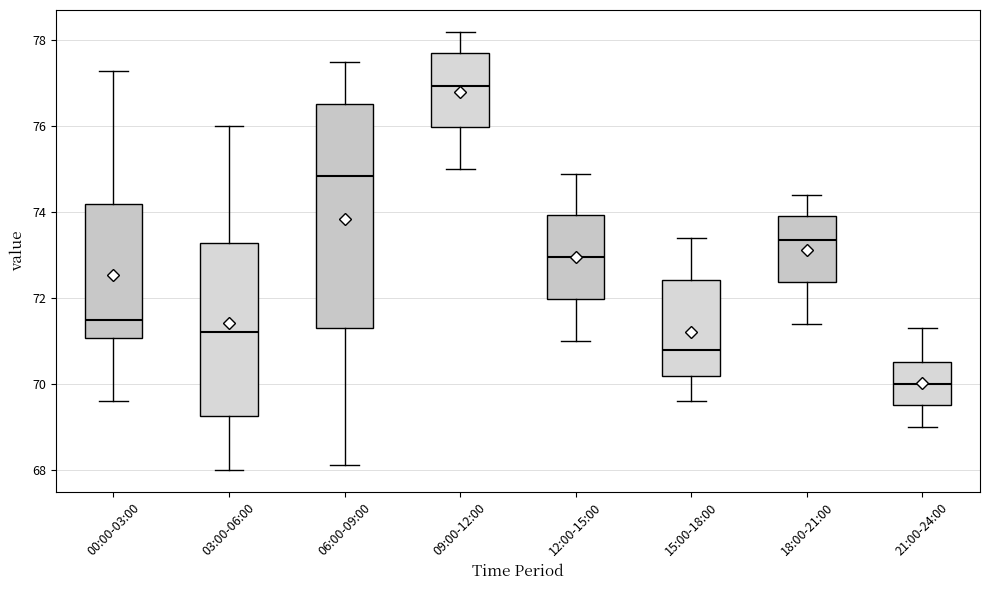

Reading left to right, transcribe this box plot: for each box, give where its median line is, the range the box spans, and where its two whiskers end, as read against the y-axis. The values are not printed on the chart, so give them approximately, as read against the axis.

00:00-03:00: median 71.6, box 71.0 to 74.2, whiskers 69.6 to 77.4
03:00-06:00: median 71.2, box 69.2 to 73.2, whiskers 68.0 to 76.0
06:00-09:00: median 74.8, box 71.4 to 76.6, whiskers 68.2 to 77.6
09:00-12:00: median 77.0, box 76.0 to 77.8, whiskers 75.0 to 78.2
12:00-15:00: median 73.0, box 72.0 to 74.0, whiskers 71.0 to 75.0
15:00-18:00: median 70.8, box 70.2 to 72.4, whiskers 69.6 to 73.4
18:00-21:00: median 73.4, box 72.4 to 74.0, whiskers 71.4 to 74.4
21:00-24:00: median 70.0, box 69.6 to 70.6, whiskers 69.0 to 71.4